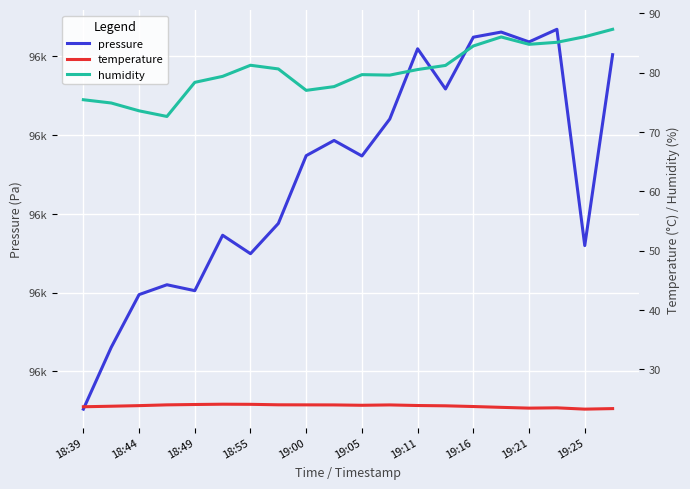

In humidity, how many points are higher than both neighbors (excluding endpoints)?

3